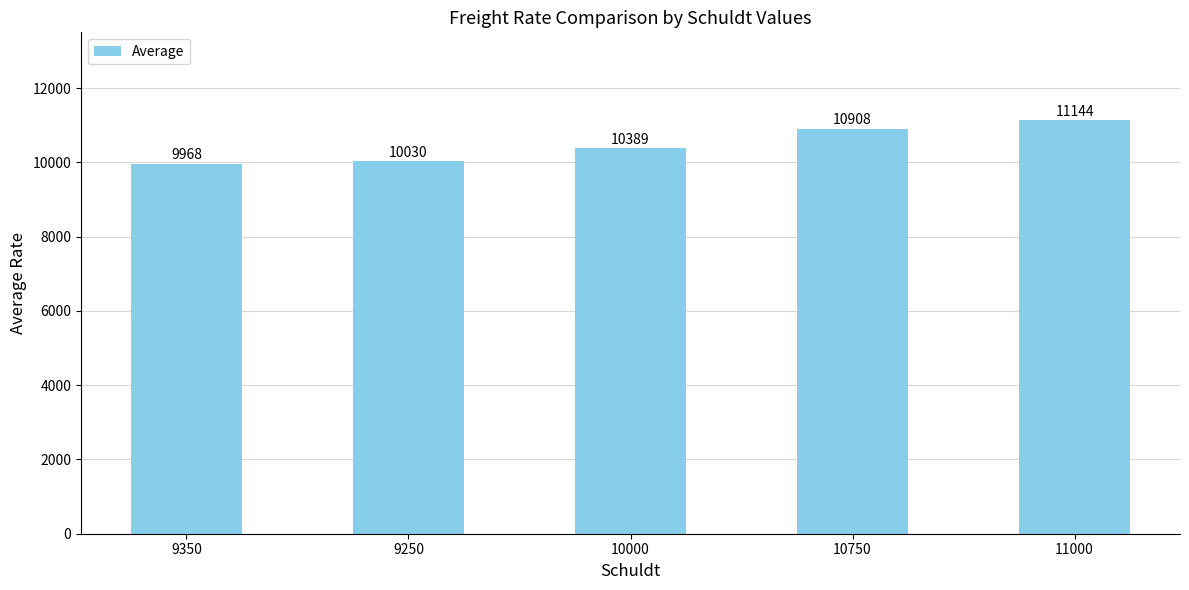

Is it true that the value at 10750 is 7083.0?

False